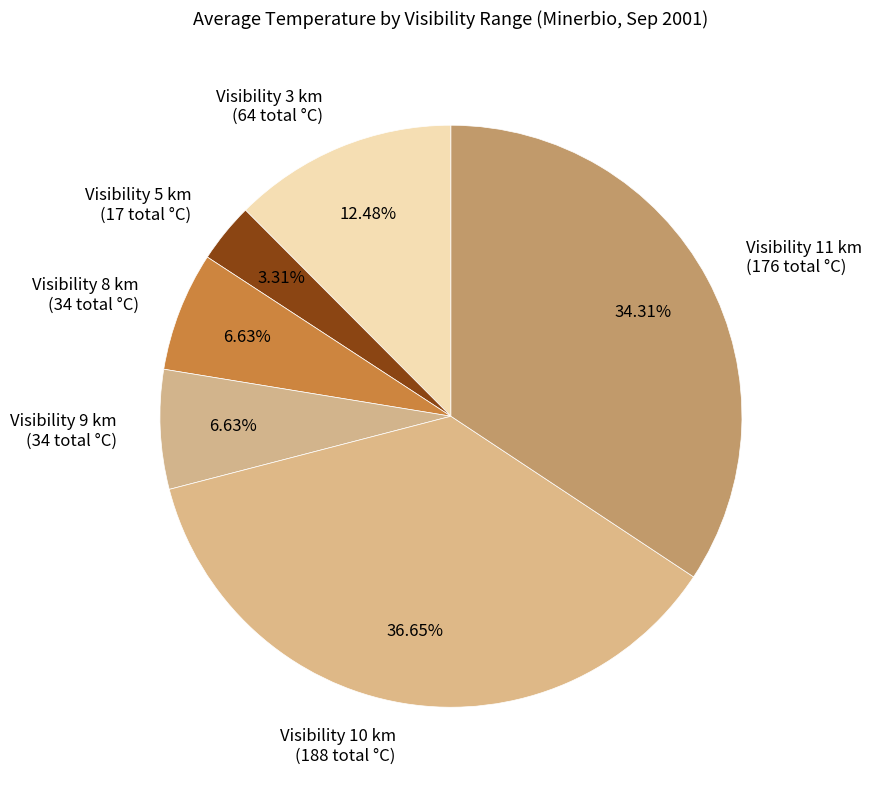

Count the number of slices in the pie.

6